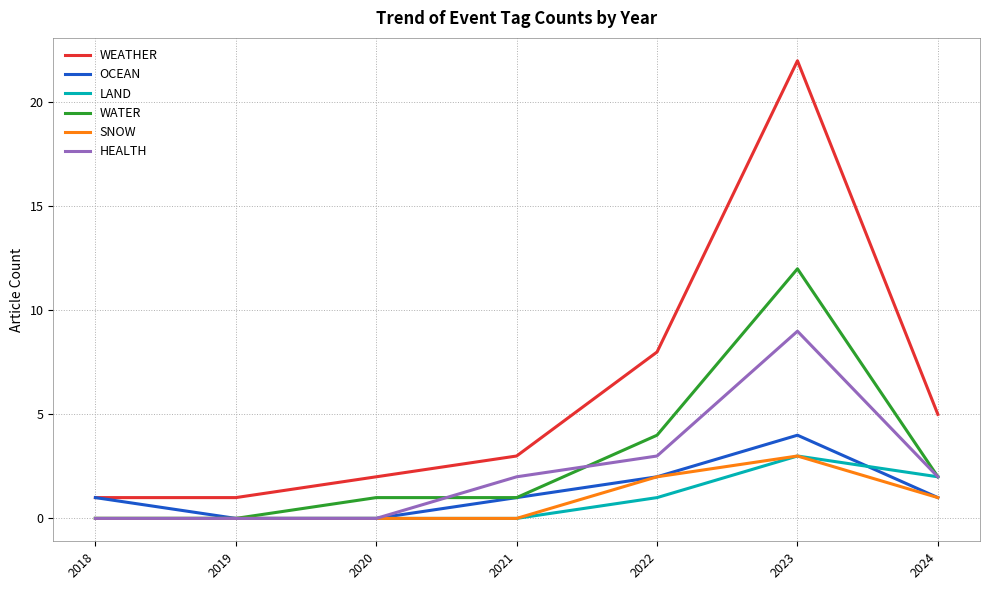

True or false: WEATHER and SNOW cross at least once.

False